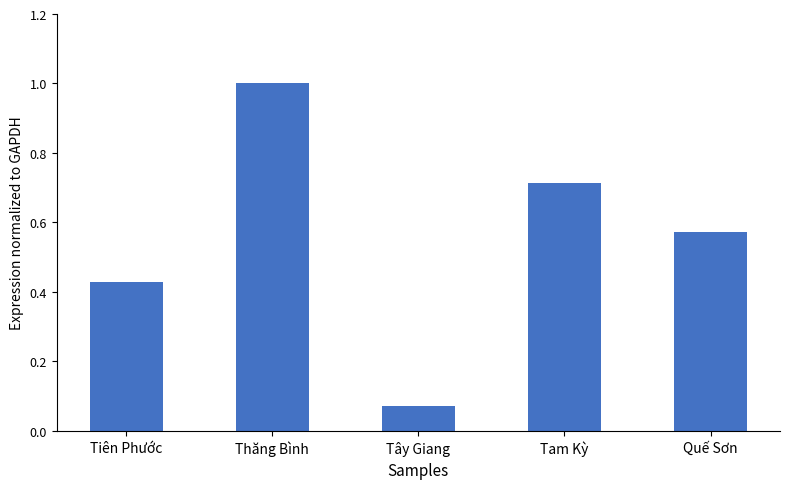

What is the sum of the values at Tam Kỳ and Tây Giang?

0.8